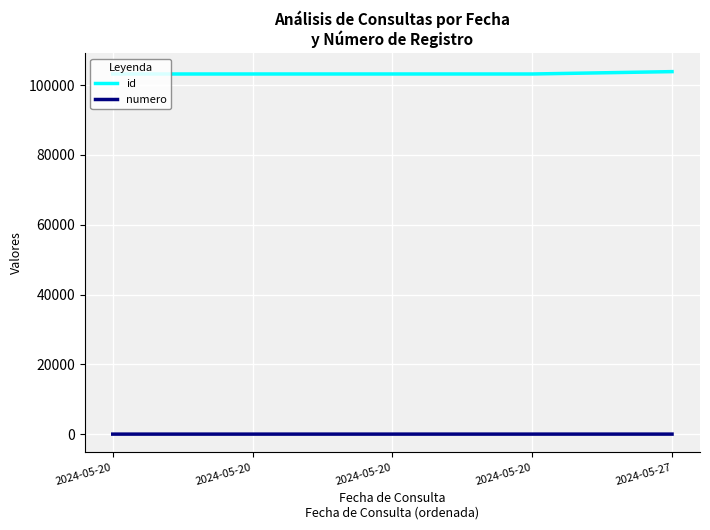

How many lines are shown in the chart?

2